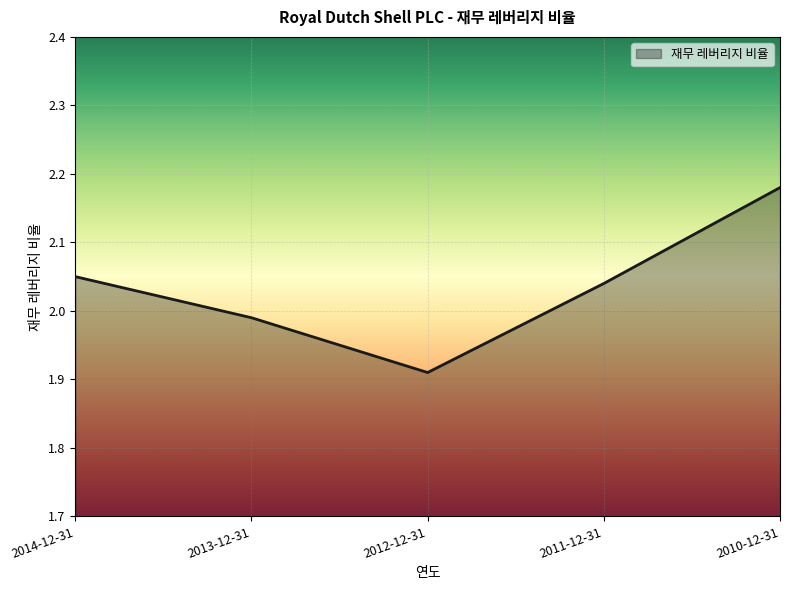

Where is the data nearest to the value 2?

2013-12-31